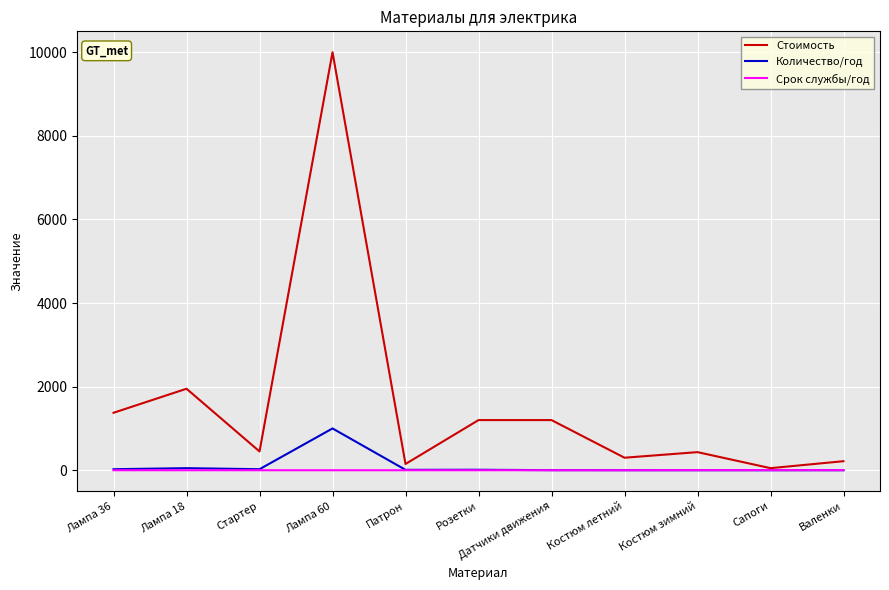

Is it true that Стоимость equals 1968.8 at Розетки?

False